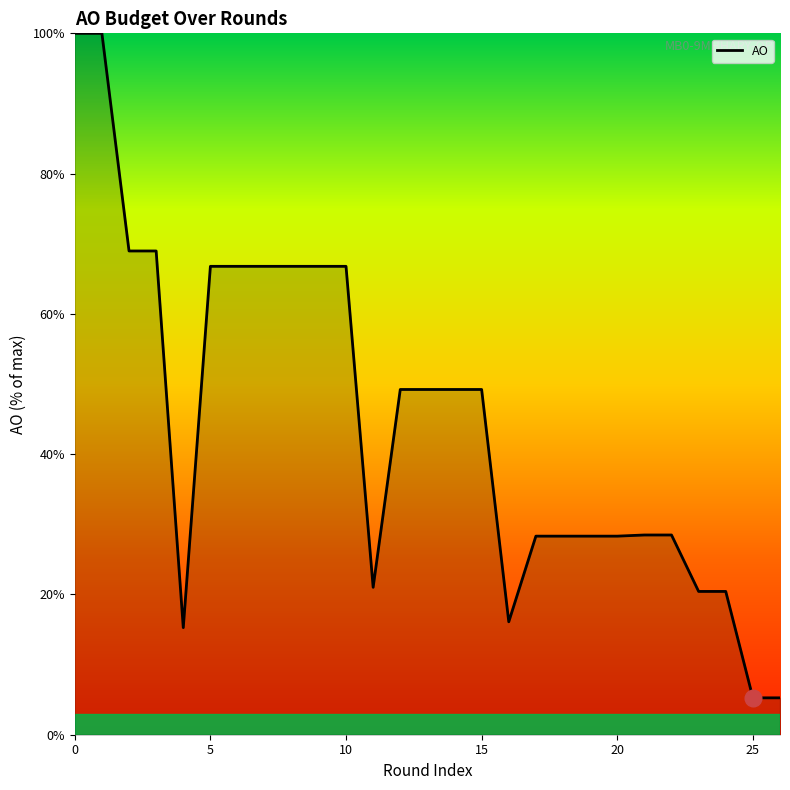

Count the number of categories in the chart.

27